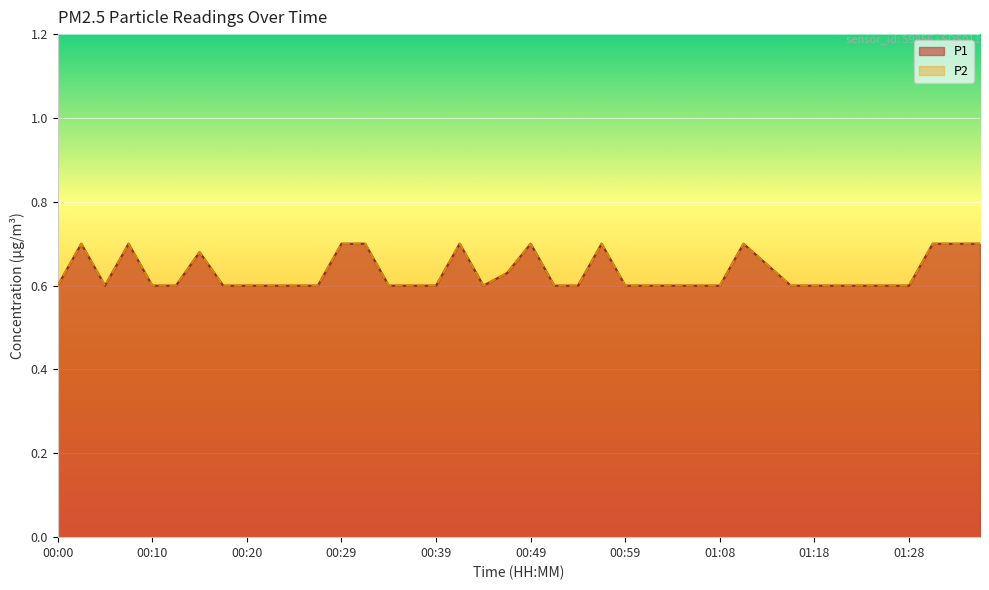

Where is the first local maximum for P1?

00:03